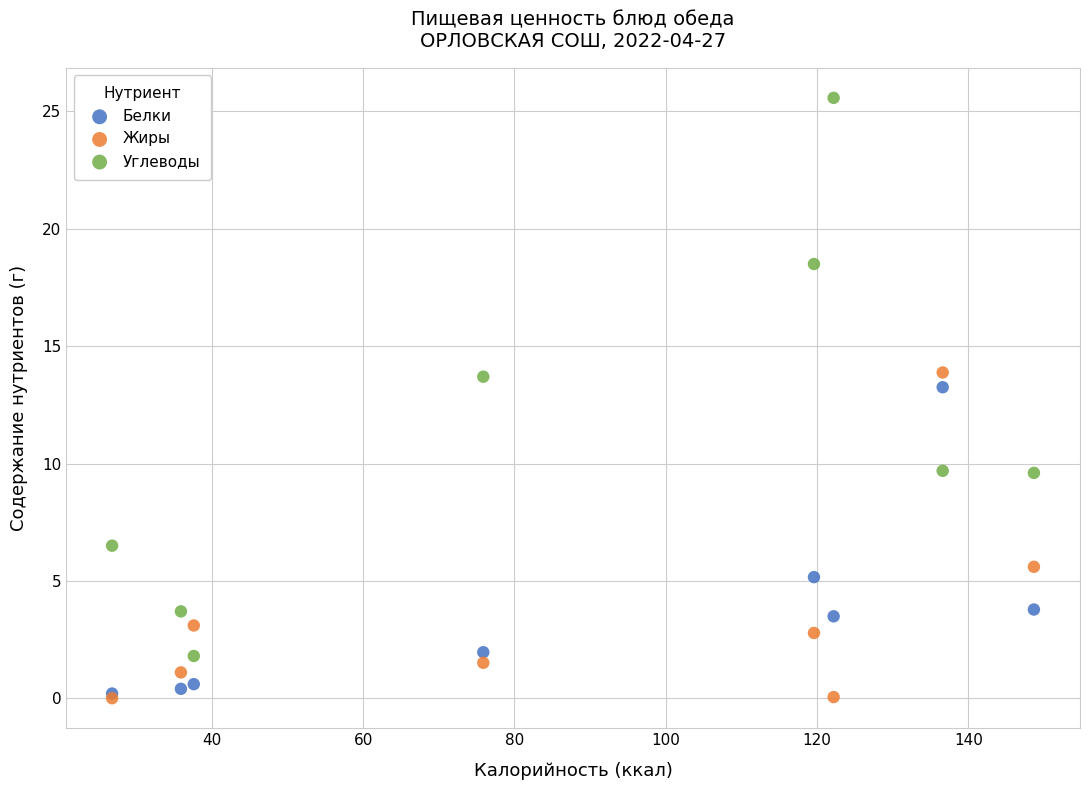

What are all the series names shown in the legend?

Белки, Жиры, Углеводы